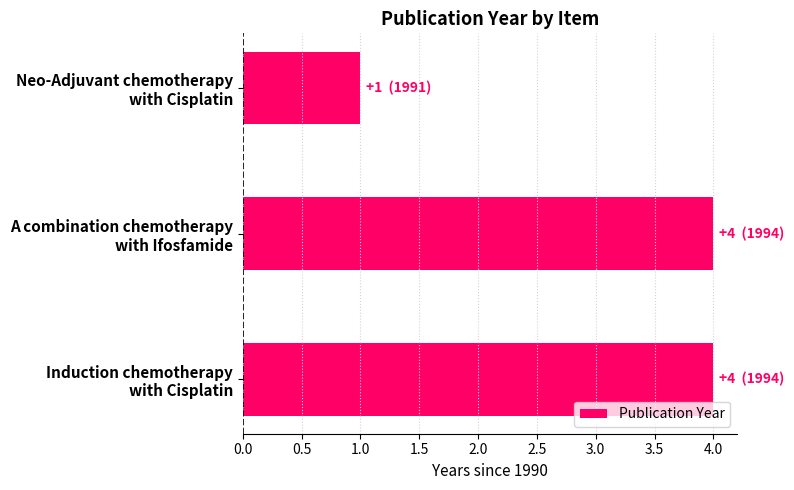

What is the greatest value displayed?

4